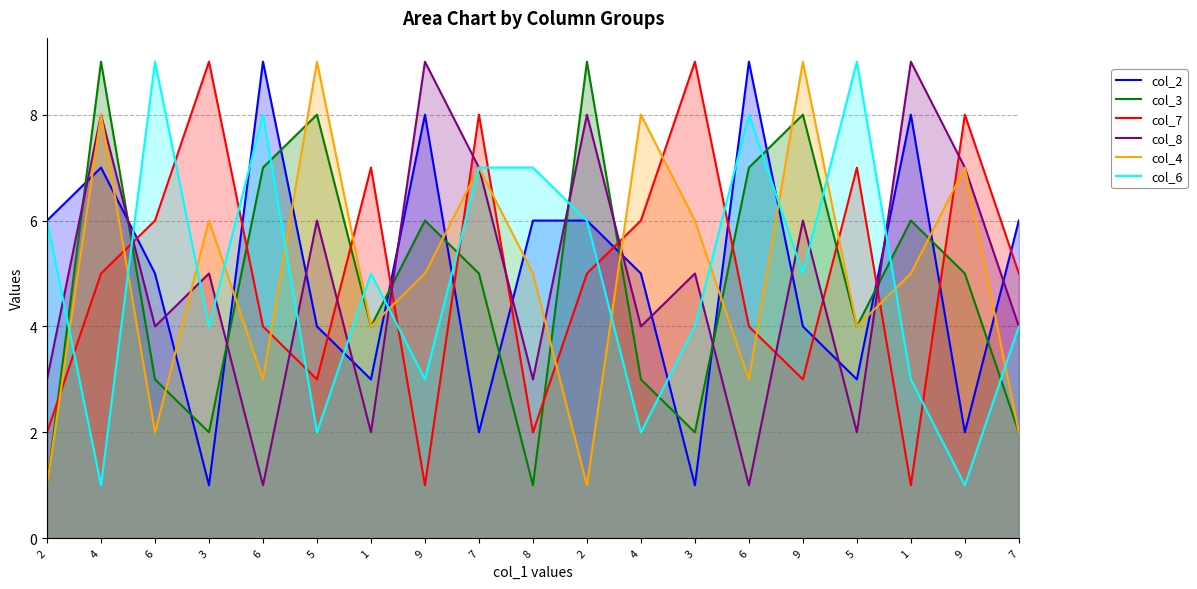

How many times do col_8 and col_7 cross each other?

11